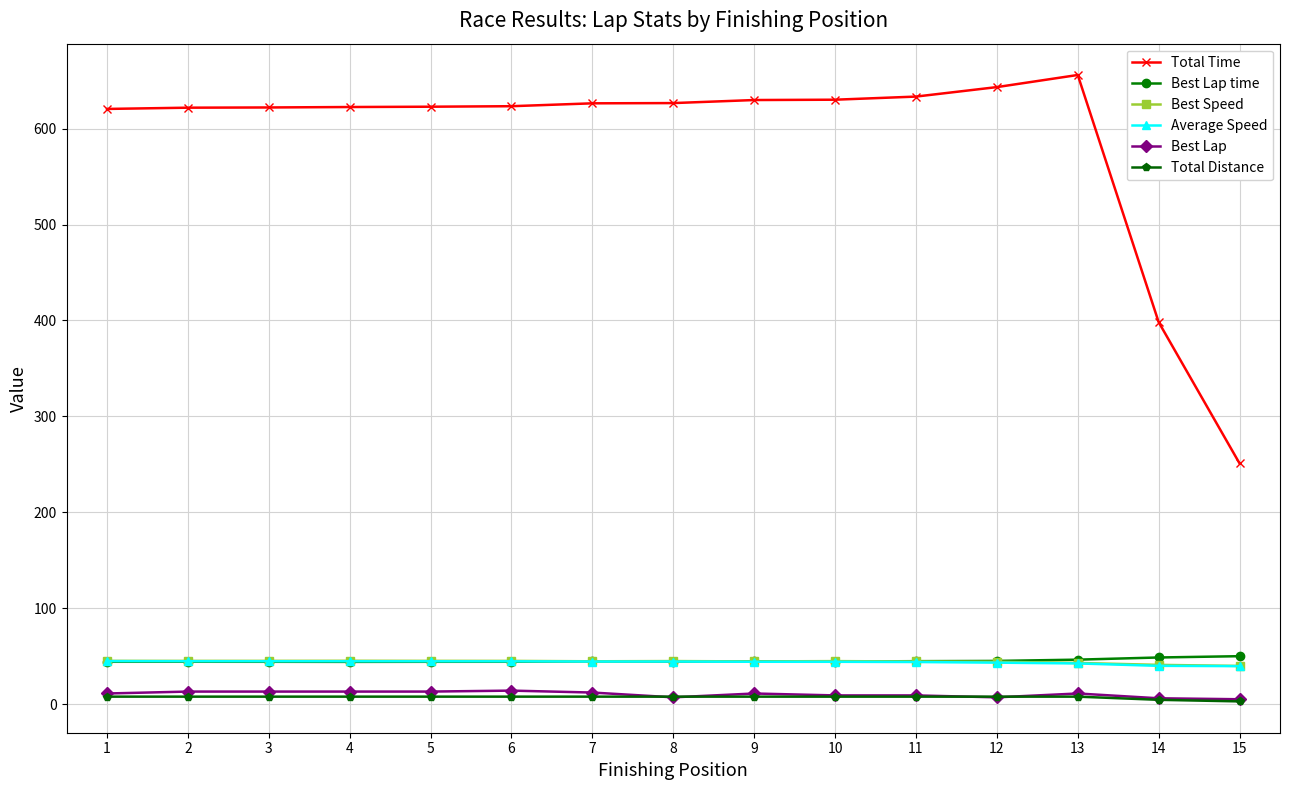

What is the total value across all series at 3?

776.6